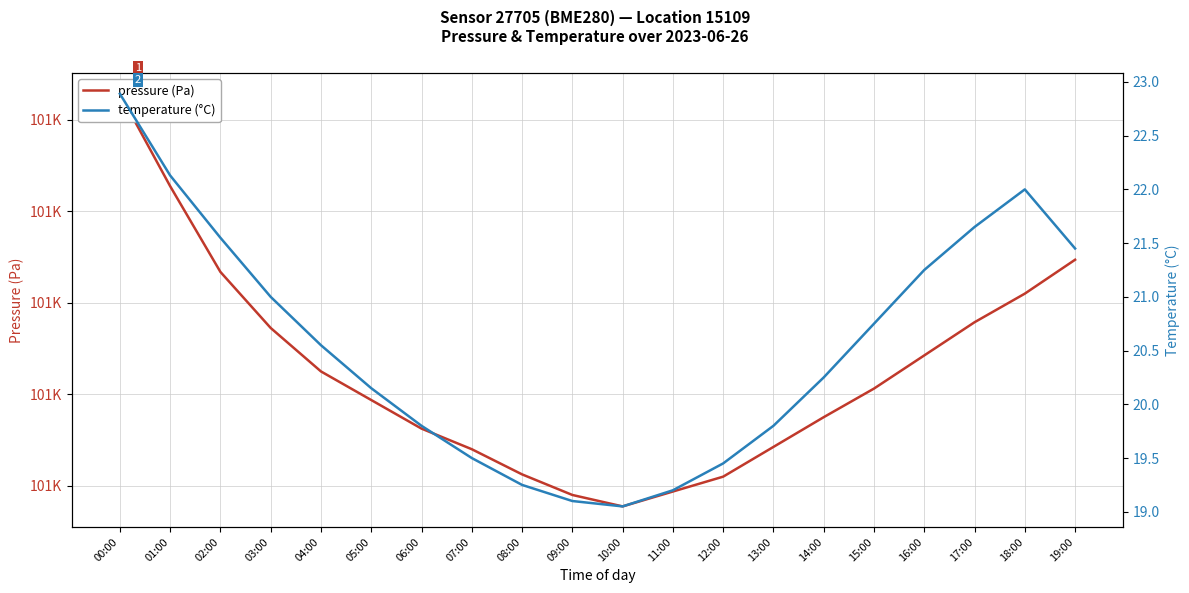

What is the highest value of the pressure (Pa) series?

100705.7